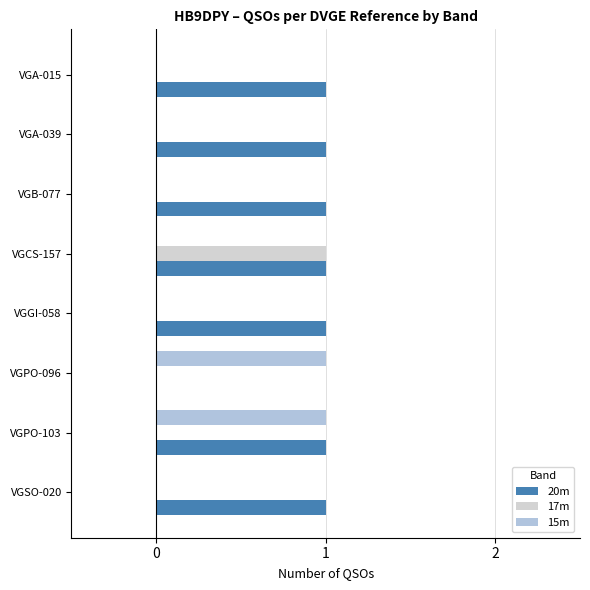

Which series has the widest spread of values?

20m